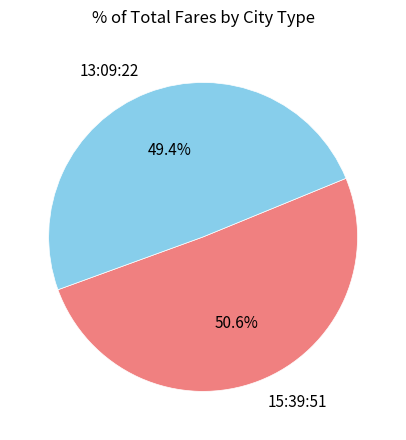

What percentage is the 15:39:51 slice, to the nearest percent?

51%